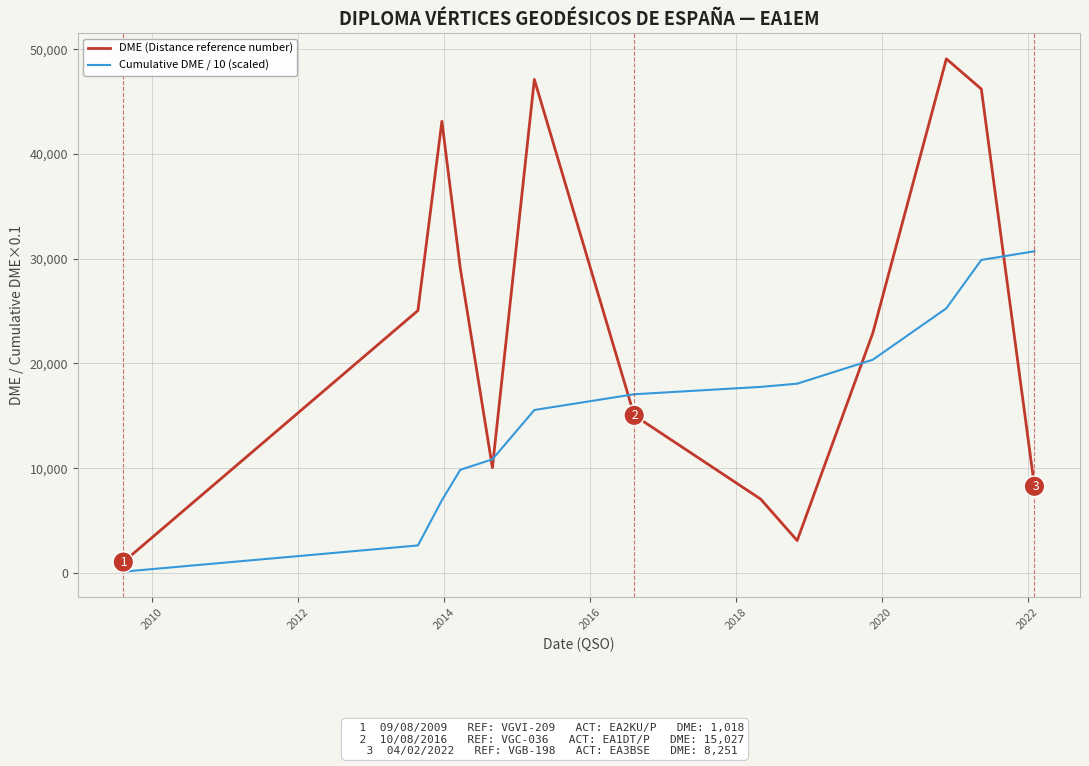

Rank the series by their average value, from lowest to highest.

Cumulative DME / 10 (scaled), DME (Distance reference number)